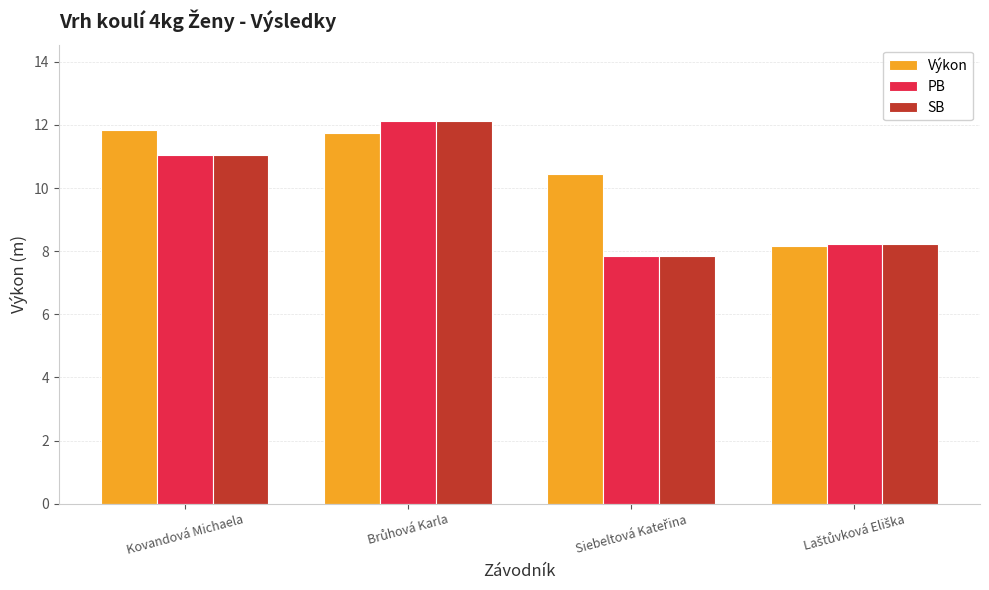

What is the greatest value displayed?

12.1